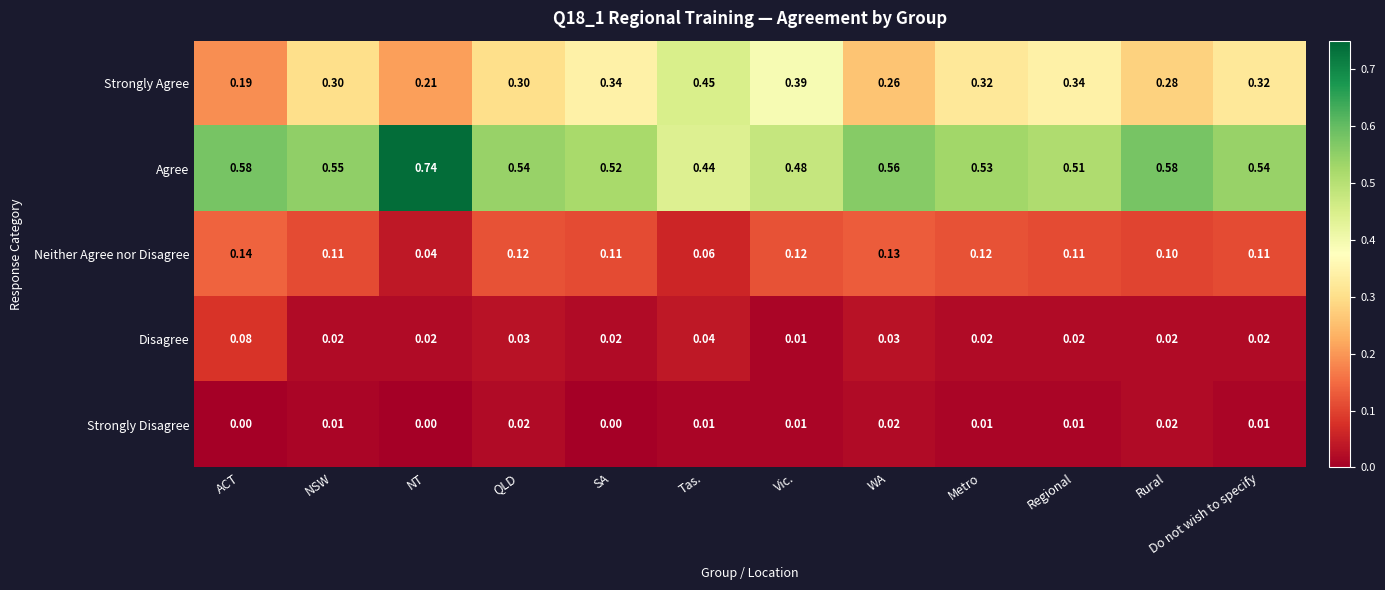

Which series changed the most between NSW and WA?

Strongly Agree